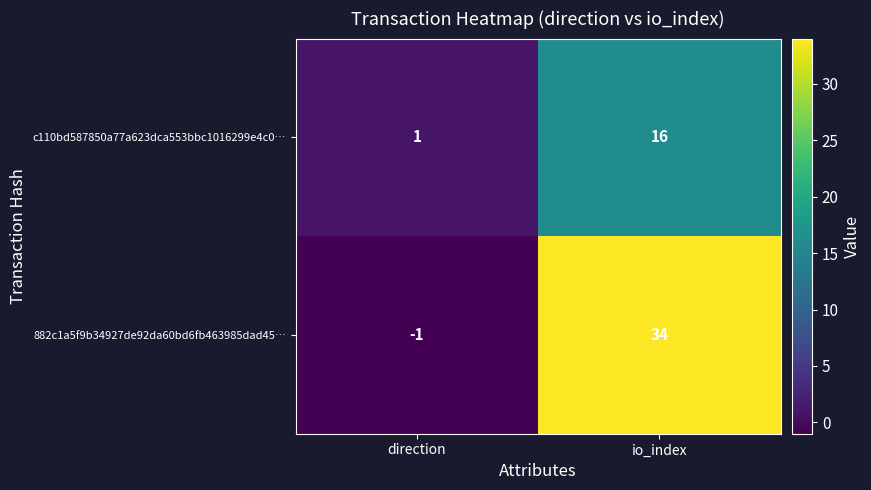

At how many categories does at least one series exceed 24?

1